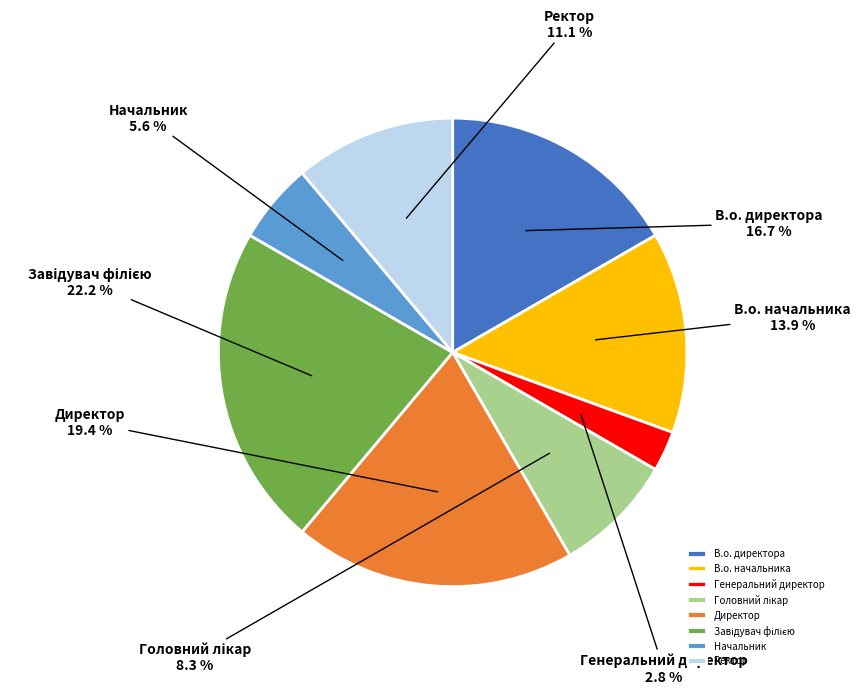

Does В.о. начальника account for over 50% of the chart?

No